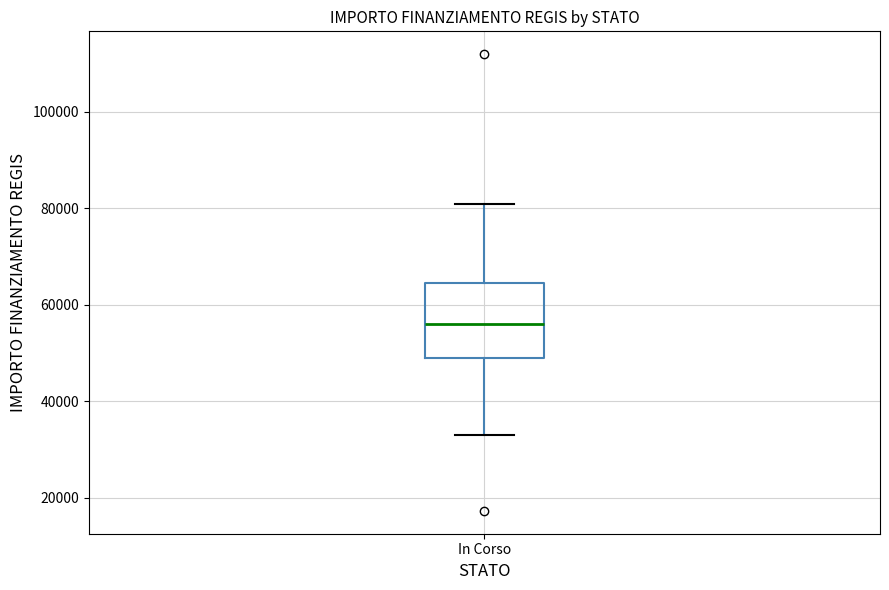

Where does the lower whisker of the box for In Corso end on the y-axis? The values are not printed on the chart, so give them approximately, as read against the axis.

32000